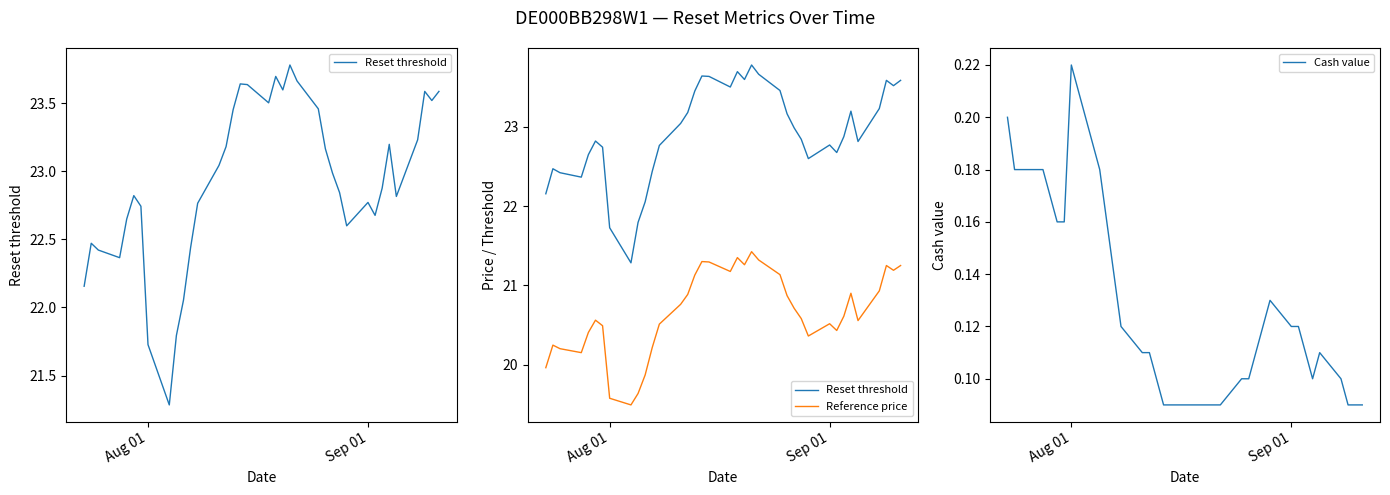

What is the difference between the maximum and minimum values in the Reset threshold series?

2.5